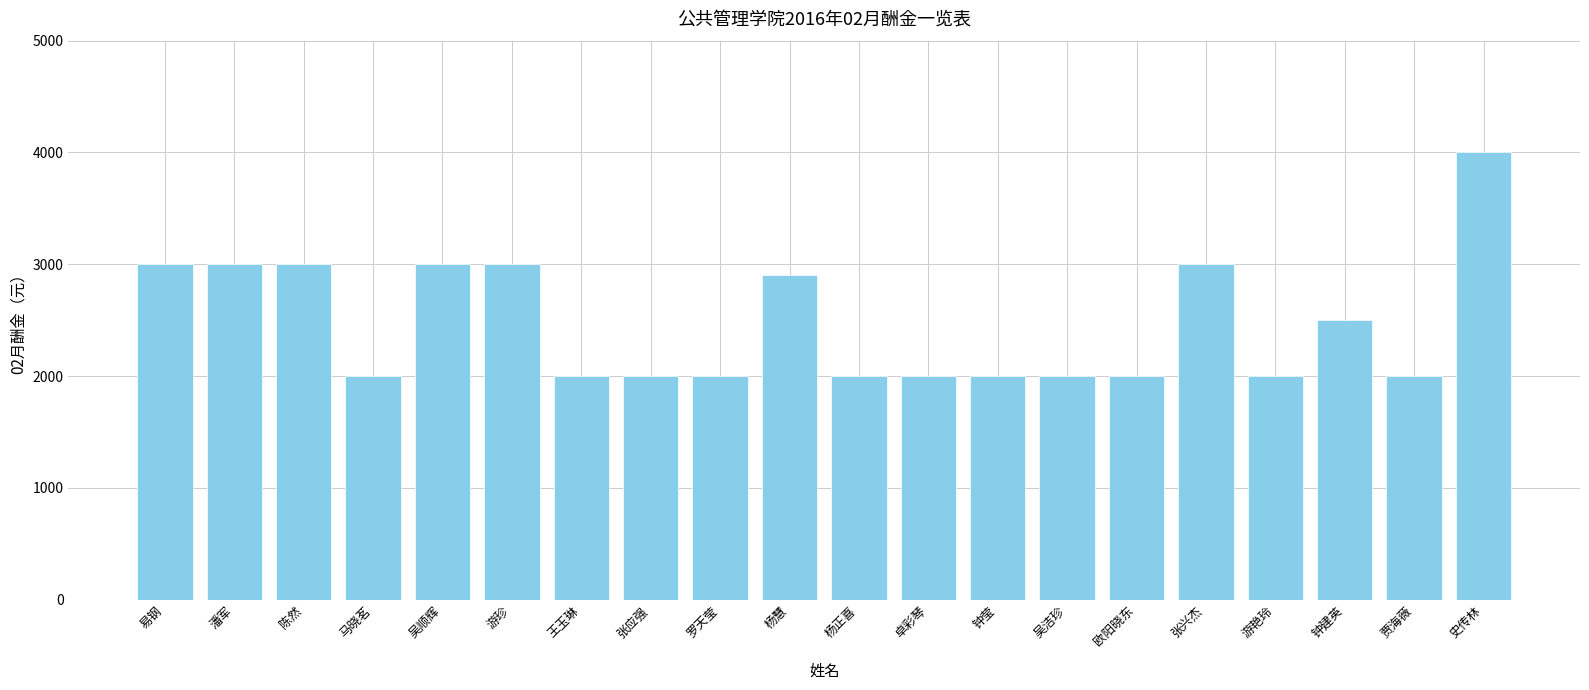

Which category has the highest value across all series?

史传林